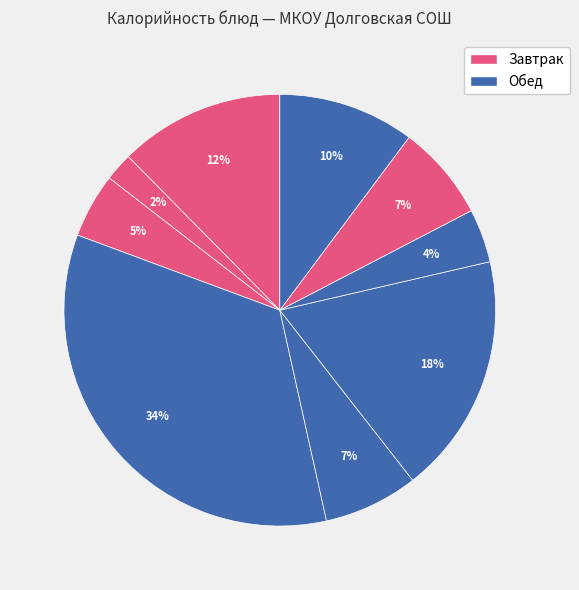

How many slices are in this pie chart?

9